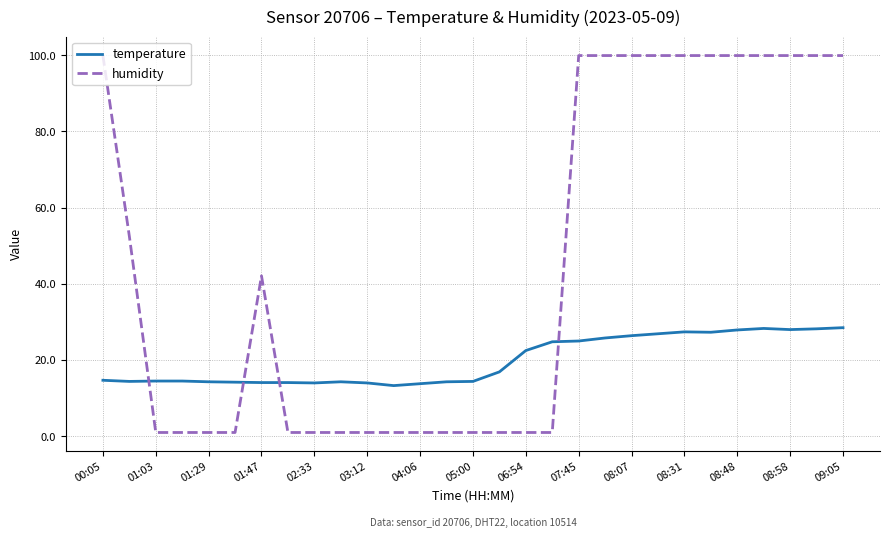

What is the maximum value for humidity?

99.9